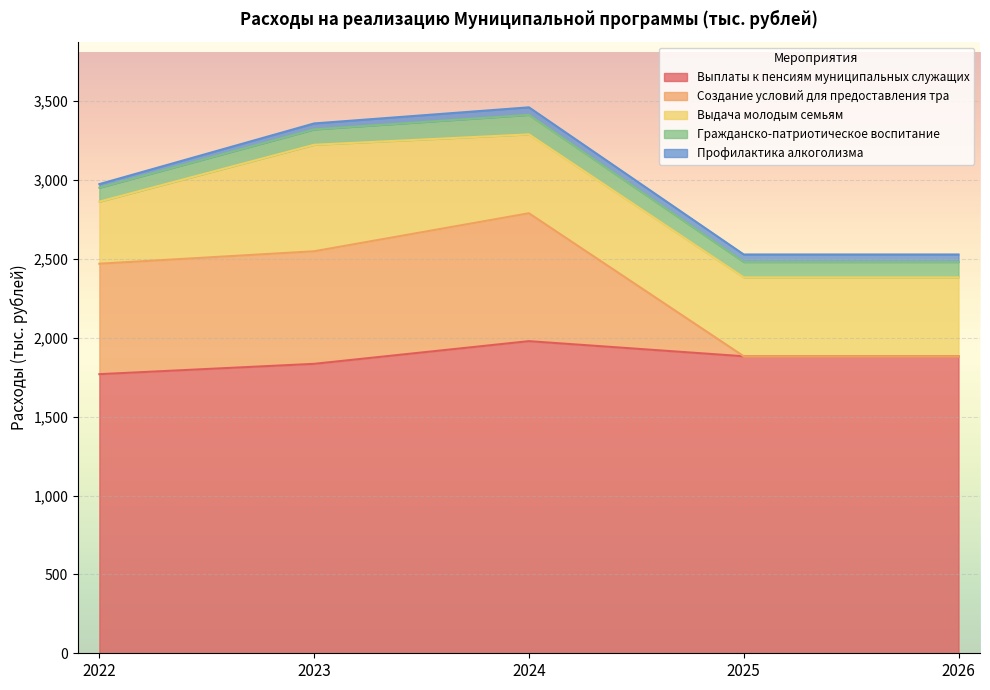

How many lines are shown in the chart?

5